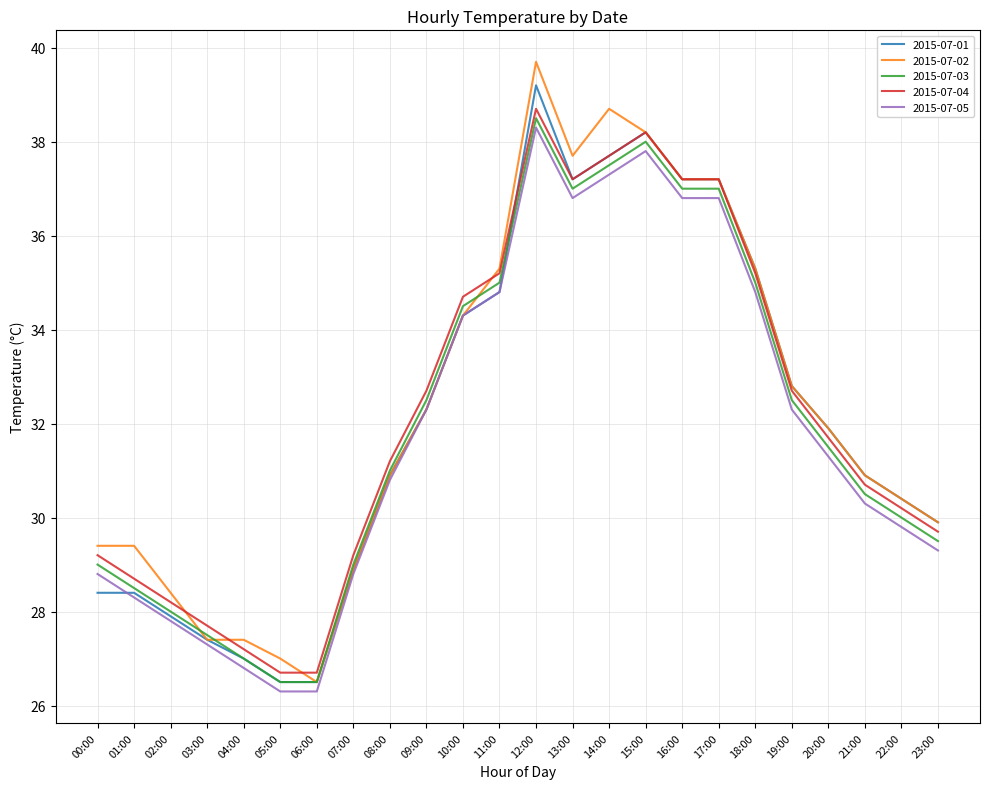

How many lines are shown in the chart?

5